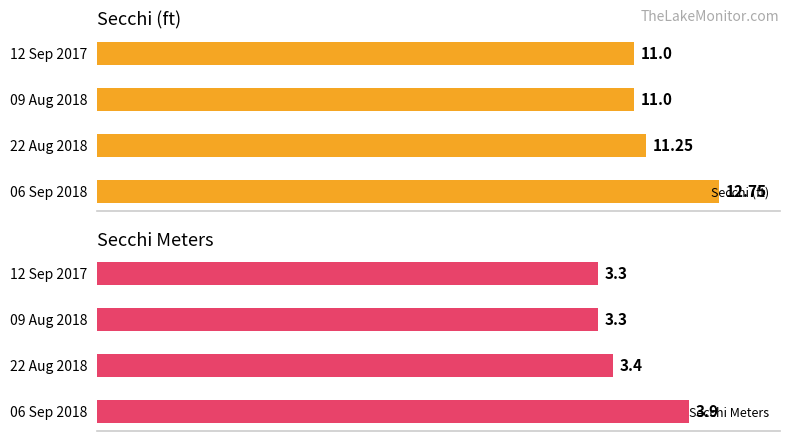

At how many categories does at least one series exceed 10?

4